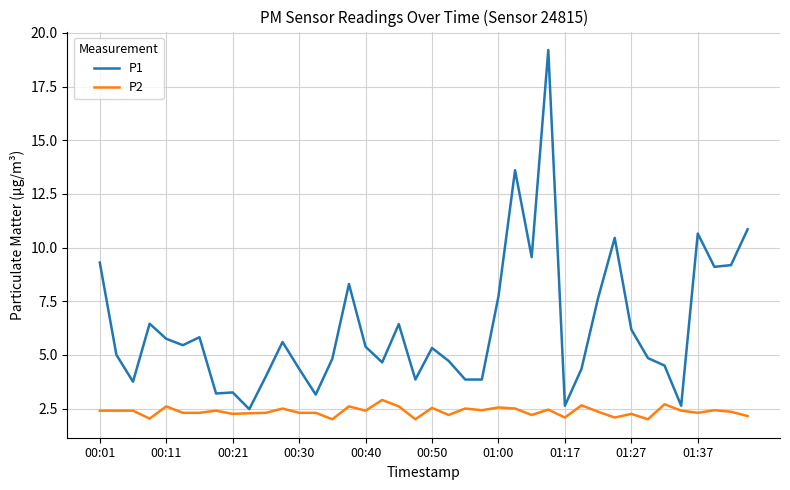

What is the minimum value shown in the chart?

2.0